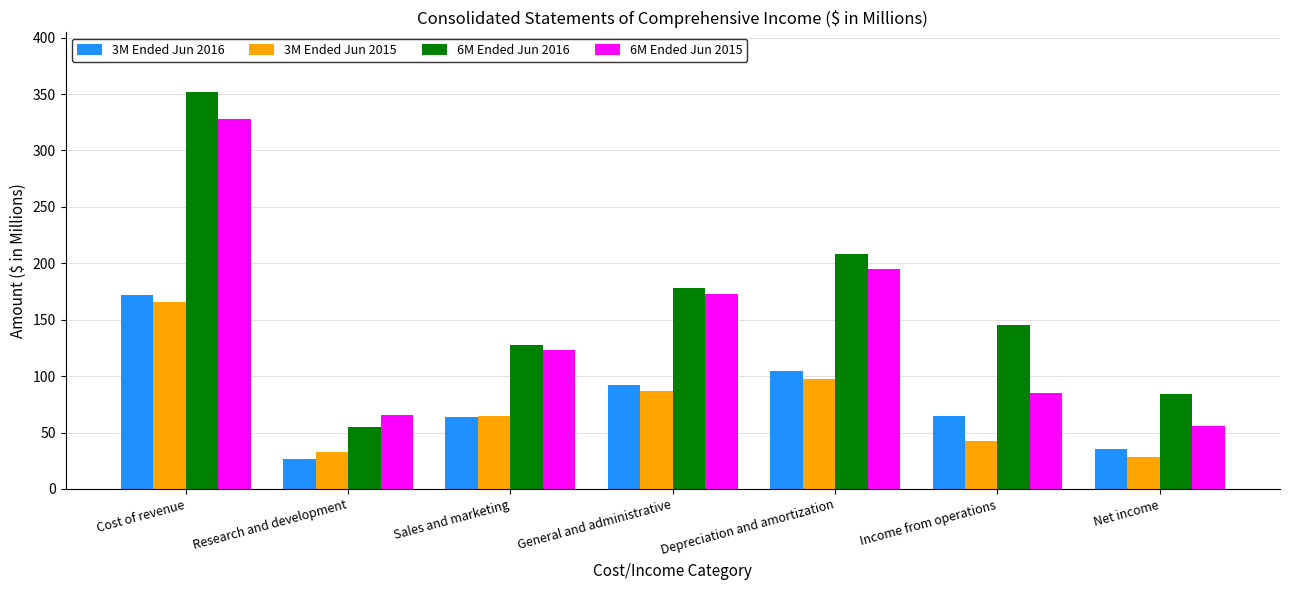

At how many categories does at least one series exceed 107?

5